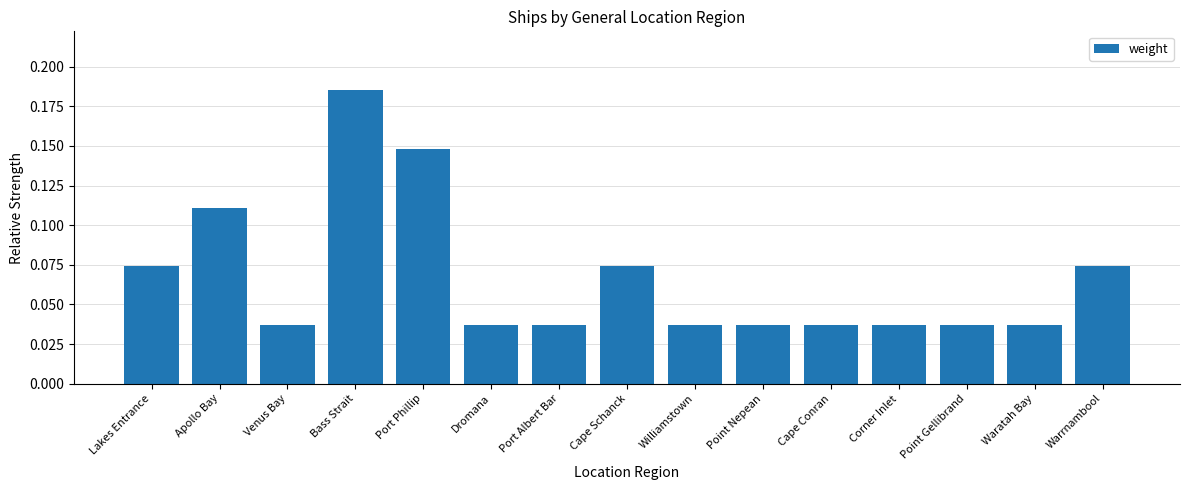

The chart shows a value of 0.2 at Apollo Bay. True or false?

False